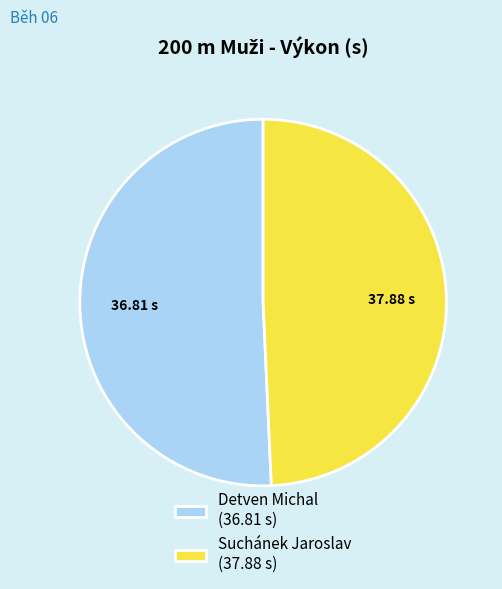

Does Detven Michal (36.81 s) represent more than half of the total?

Yes